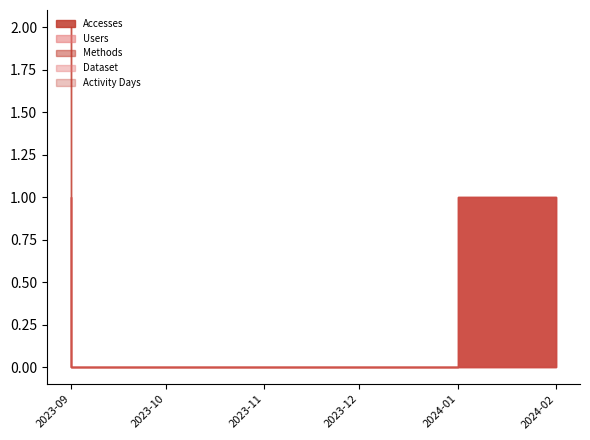

Is it true that Accesses equals 2 at 2023-09-01?

True